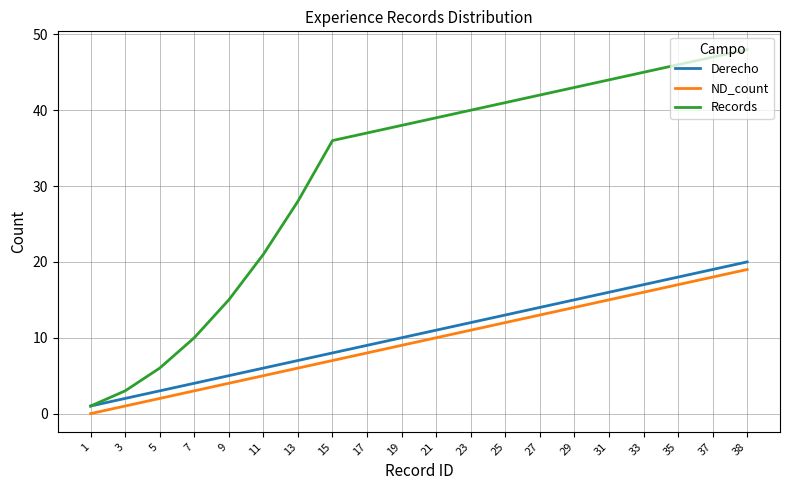

True or false: ND_count and Derecho intersect in this chart.

False